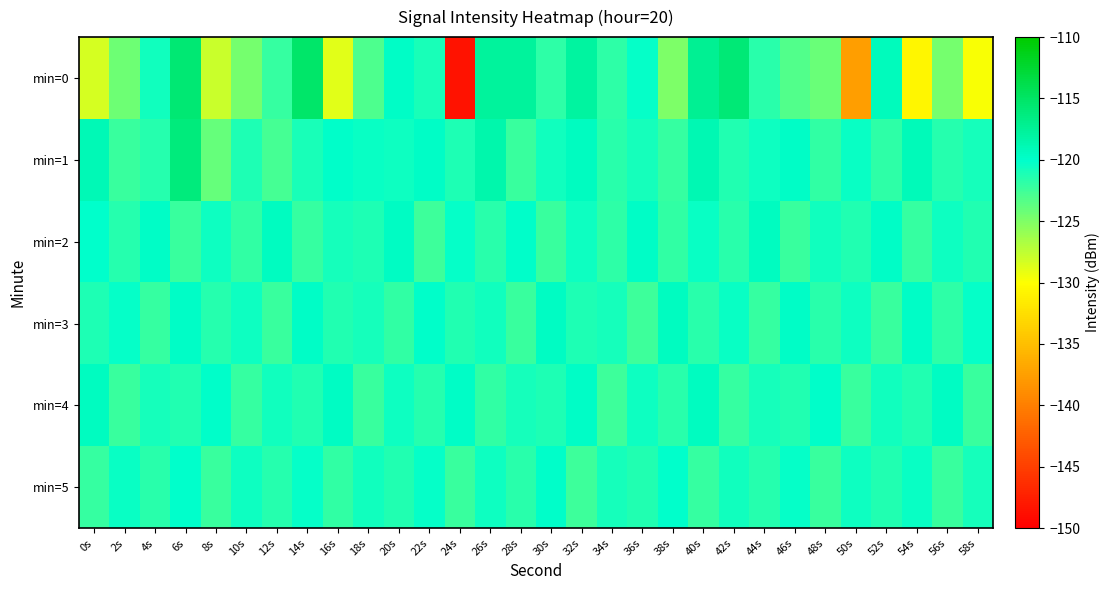

Reading left to right, list all the values displayed in this chart.

min=0: 0s=-128.4	2s=-124.4	4s=-120.7	6s=-115.8	8s=-127.8	10s=-124.7	12s=-122.0	14s=-115.2	16s=-128.8	18s=-123.0	20s=-119.7	22s=-121.0	24s=-148.5	26s=-117.8	28s=-117.8	30s=-121.7	32s=-117.9	34s=-121.7	36s=-120.2	38s=-125.0	40s=-117.2	42s=-115.9	44s=-121.6	46s=-123.2	48s=-124.1	50s=-137.6	52s=-119.3	54s=-130.8	56s=-124.6	58s=-129.8
min=1: 0s=-119.0	2s=-122.3	4s=-121.5	6s=-116.1	8s=-124.0	10s=-121.1	12s=-122.8	14s=-121.1	16s=-119.9	18s=-120.3	20s=-120.5	22s=-119.8	24s=-121.1	26s=-118.5	28s=-122.3	30s=-120.7	32s=-119.4	34s=-121.6	36s=-120.9	38s=-122.1	40s=-118.8	42s=-121.3	44s=-120.6	46s=-119.7	48s=-122.0	50s=-120.4	52s=-121.8	54s=-119.2	56s=-121.5	58s=-120.8
min=2: 0s=-120.1	2s=-121.5	4s=-119.8	6s=-122.3	8s=-120.6	10s=-121.9	12s=-119.4	14s=-122.1	16s=-120.8	18s=-121.2	20s=-119.6	22s=-122.4	24s=-120.3	26s=-121.7	28s=-119.9	30s=-122.2	32s=-120.5	34s=-121.8	36s=-119.7	38s=-122.0	40s=-120.4	42s=-121.6	44s=-119.5	46s=-122.3	48s=-120.7	50s=-121.4	52s=-119.8	54s=-122.1	56s=-120.6	58s=-121.3
min=3: 0s=-121.2	2s=-120.3	4s=-122.1	6s=-119.8	8s=-121.5	10s=-120.6	12s=-122.3	14s=-119.7	16s=-121.4	18s=-120.8	20s=-122.0	22s=-119.9	24s=-121.3	26s=-120.7	28s=-122.2	30s=-119.6	32s=-121.1	34s=-120.9	36s=-122.4	38s=-119.5	40s=-121.6	42s=-120.4	44s=-122.1	46s=-119.8	48s=-121.7	50s=-120.5	52s=-122.3	54s=-119.7	56s=-121.8	58s=-120.2
min=4: 0s=-119.5	2s=-122.2	4s=-120.8	6s=-121.3	8s=-119.9	10s=-122.1	12s=-120.7	14s=-121.4	16s=-119.6	18s=-122.3	20s=-120.6	22s=-121.5	24s=-119.8	26s=-122.0	28s=-120.9	30s=-121.2	32s=-119.7	34s=-122.4	36s=-120.5	38s=-121.6	40s=-119.4	42s=-122.1	44s=-120.8	46s=-121.3	48s=-119.9	50s=-122.2	52s=-120.7	54s=-121.4	56s=-119.6	58s=-122.3
min=5: 0s=-122.1	2s=-120.4	4s=-121.7	6s=-120.1	8s=-122.3	10s=-120.6	12s=-121.5	14s=-120.2	16s=-122.0	18s=-120.7	20s=-121.4	22s=-120.3	24s=-122.2	26s=-120.5	28s=-121.6	30s=-120.0	32s=-122.4	34s=-120.8	36s=-121.3	38s=-120.1	40s=-122.1	42s=-120.7	44s=-121.5	46s=-120.2	48s=-122.3	50s=-120.6	52s=-121.4	54s=-120.4	56s=-122.2	58s=-120.9